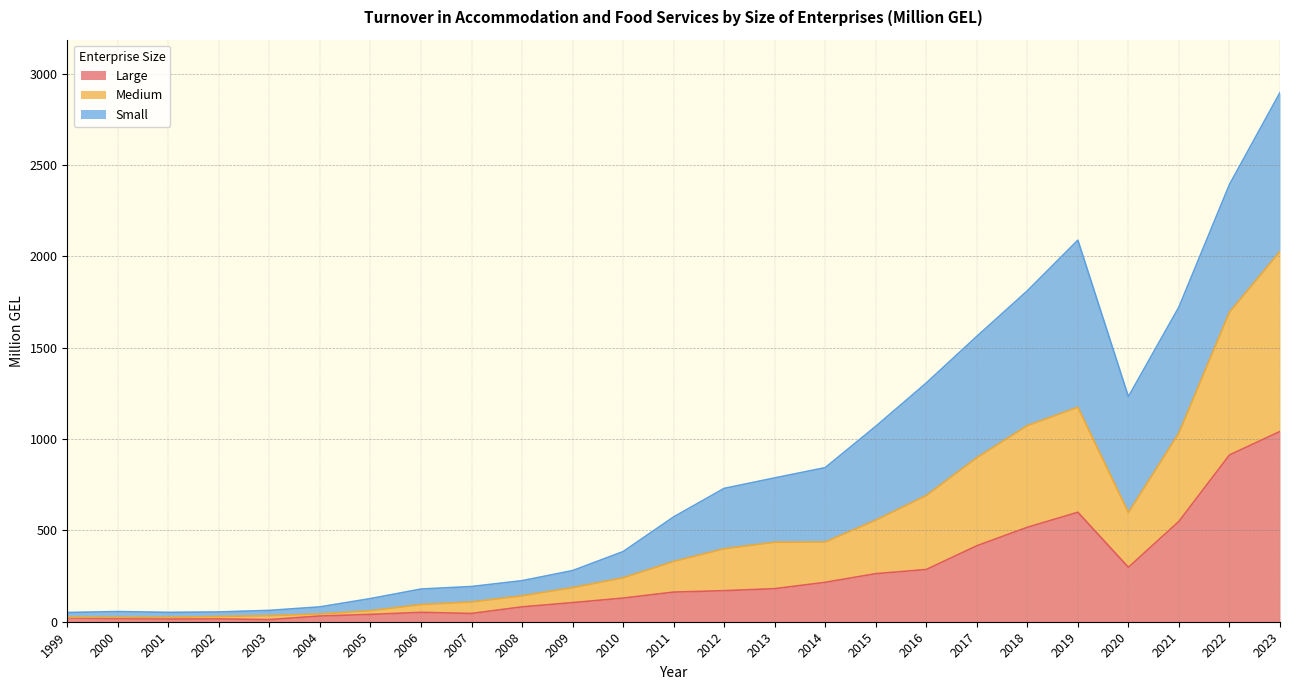

Which category has the highest value in the Large series?

2023